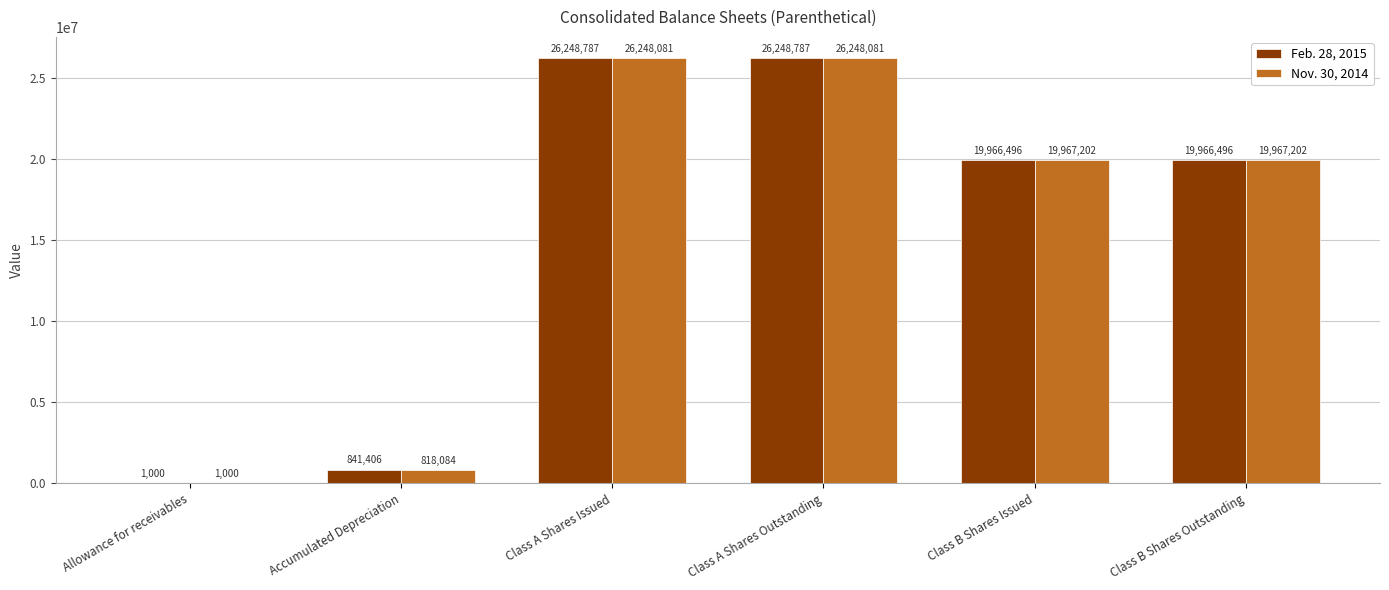

The Nov. 30, 2014 series shows 1000 at Allowance for receivables. True or false?

True